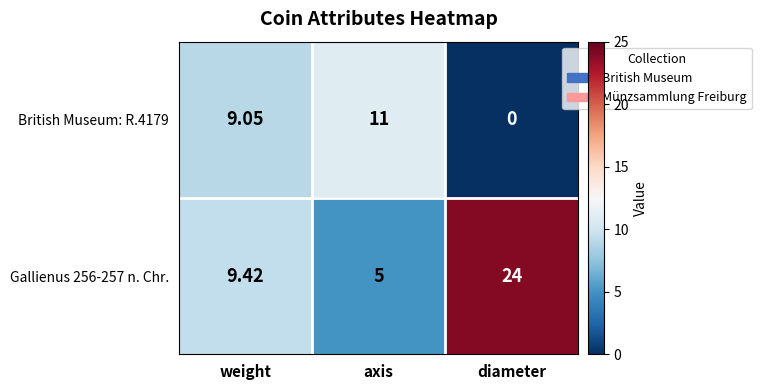

Rank the categories by Gallienus 256-257 n. Chr. value from lowest to highest.

axis, weight, diameter